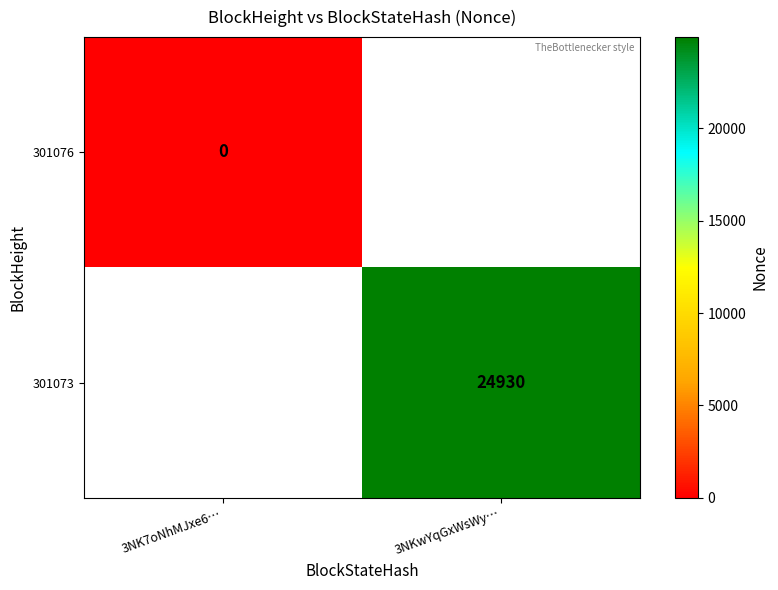

True or false: 301073 has a value of 40228 at 3NKwYqGxWsWy….

False